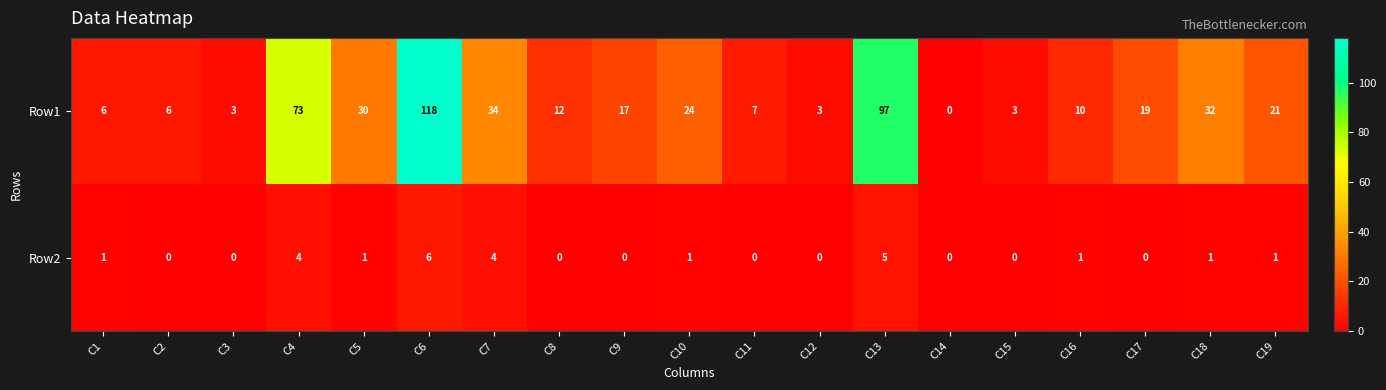

What is the approximate value of Row1 at C19?

21